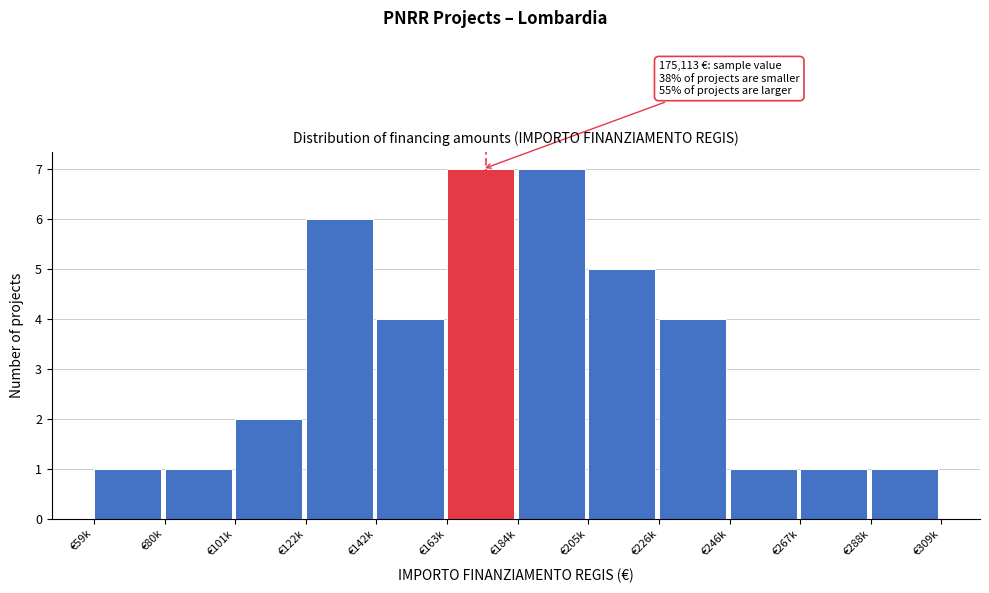

Reading left to right, transcribe all the data shown in this chart.

1	1	2	6	4	7	7	5	4	1	1	1